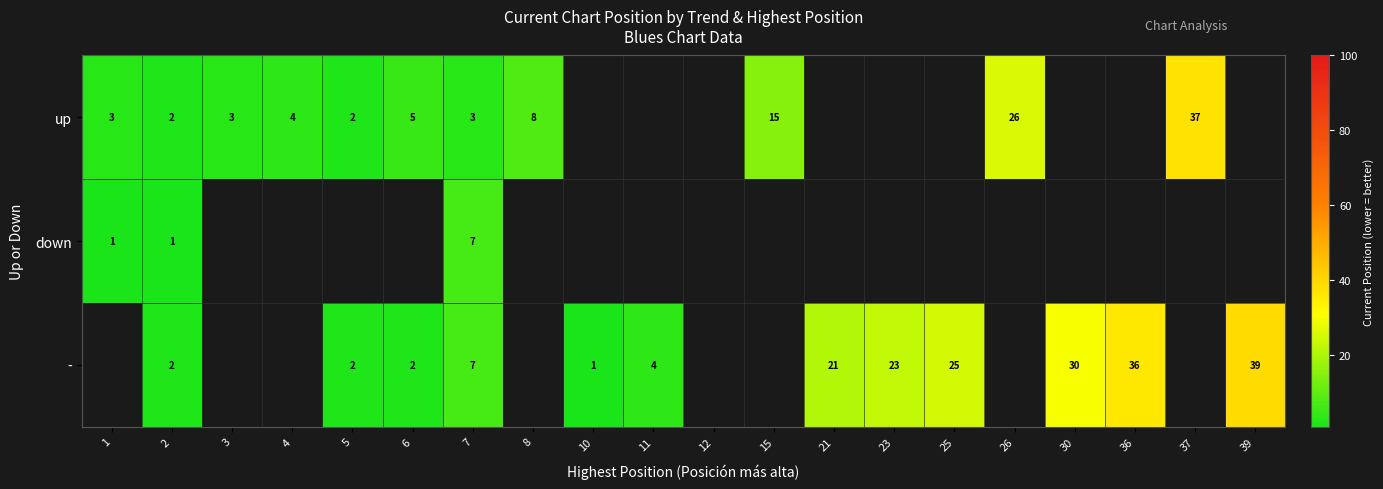

The down series shows 1 at 1. True or false?

True